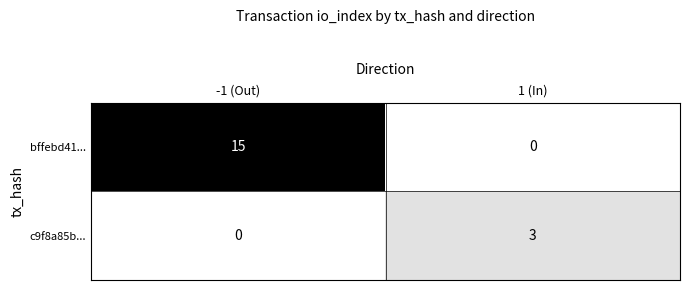

What is the difference between the maximum and minimum values in the bffebd41... series?

15